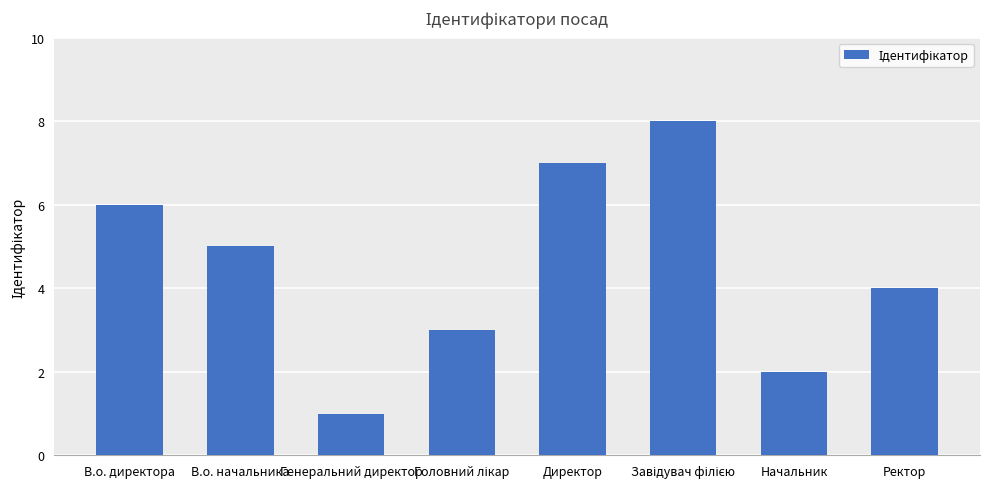

The chart shows a value of 1 at Генеральний директор. True or false?

True